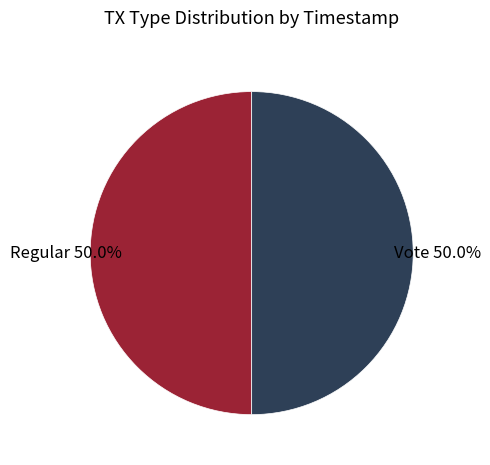

How many slices are in this pie chart?

2